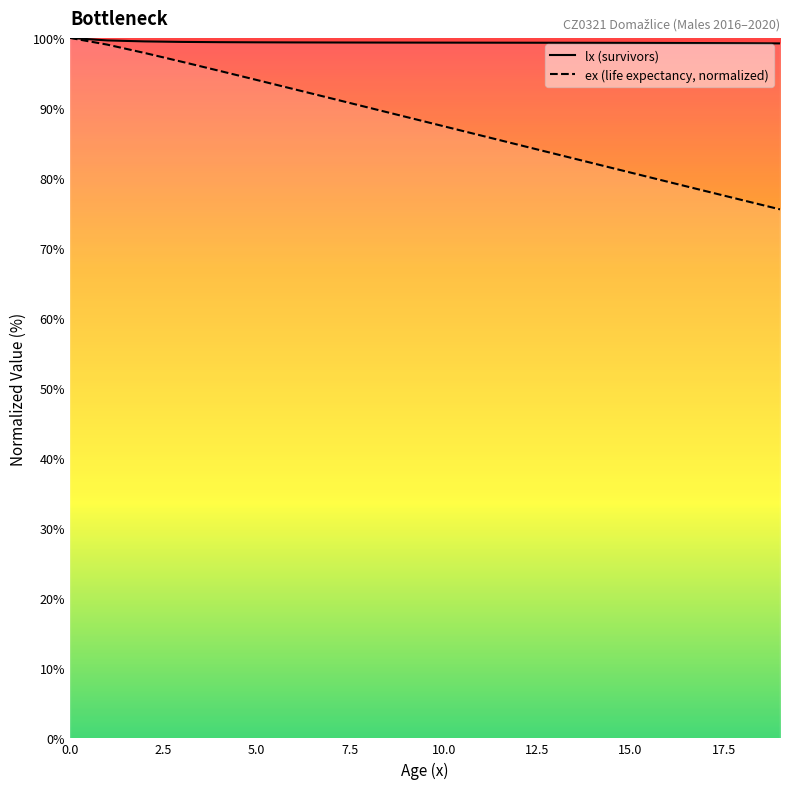

Is the value of ex at 6 greater than the value of lx at 2?

No